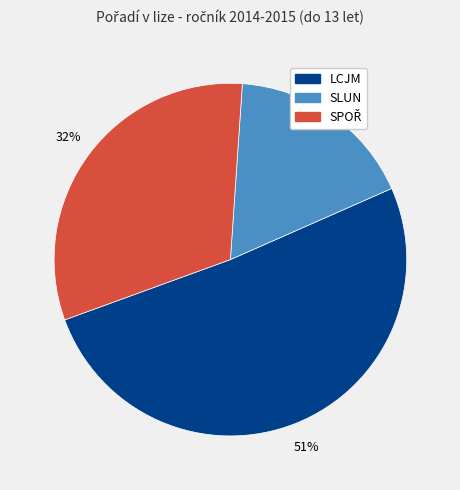

Is there any slice that represents more than half of the pie?

Yes